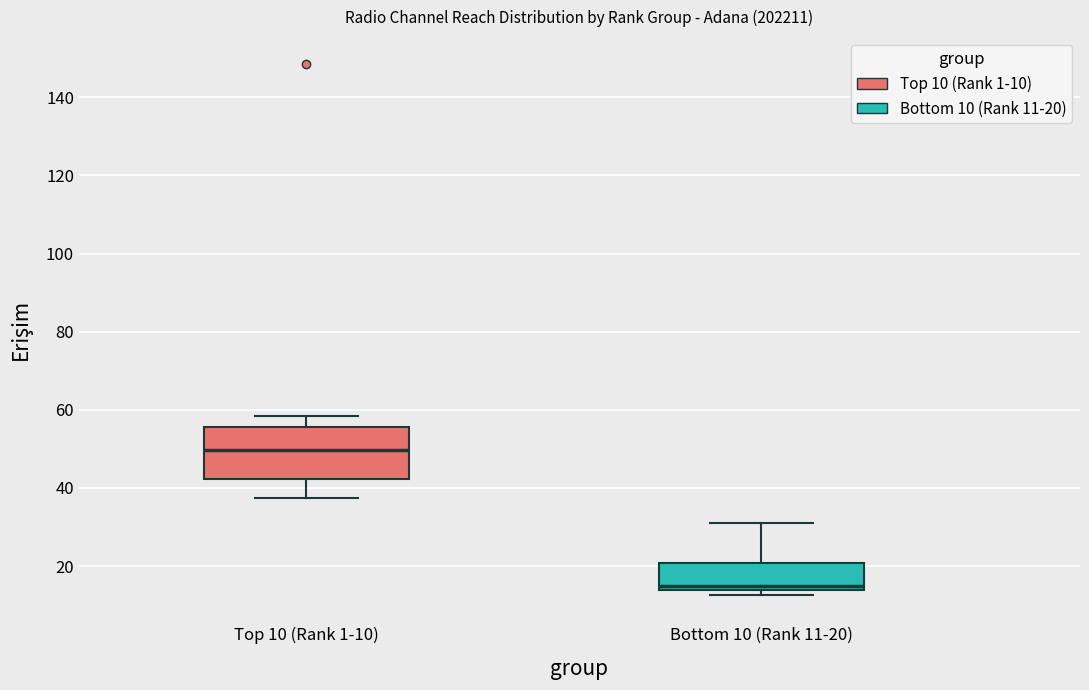

Which box's median line is the highest?

Top 10 (Rank 1-10)